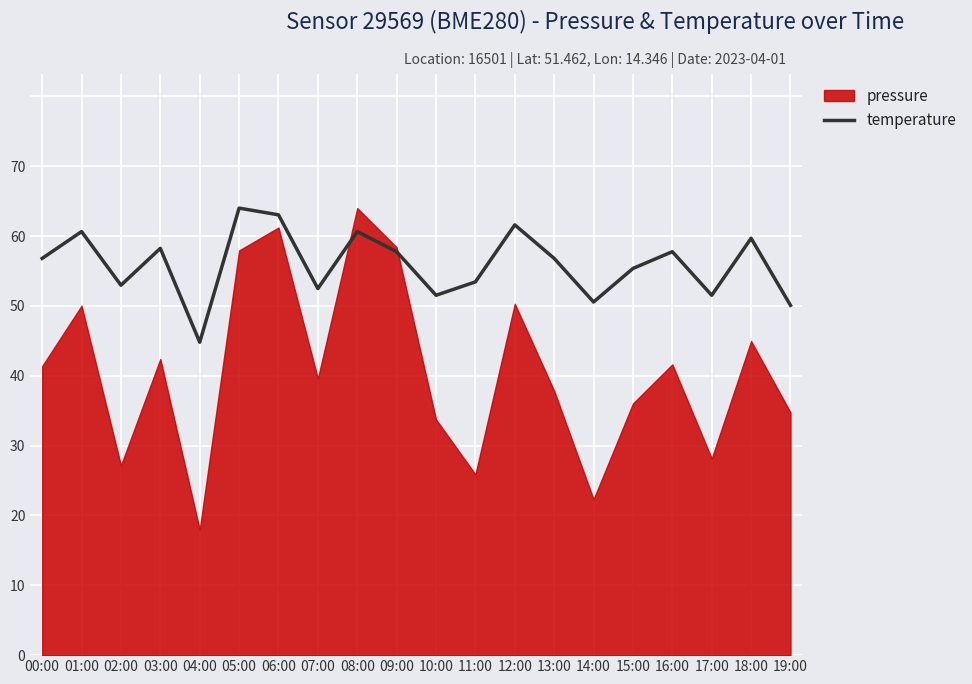

What is the label of the 7th point from the right?

13:00